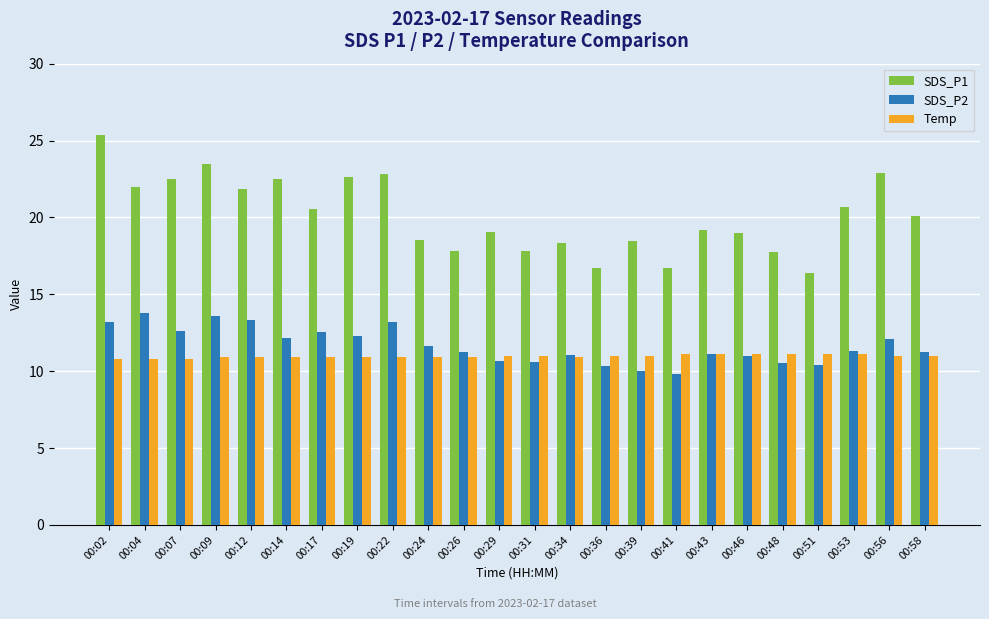

How many bars are there in each group?

3